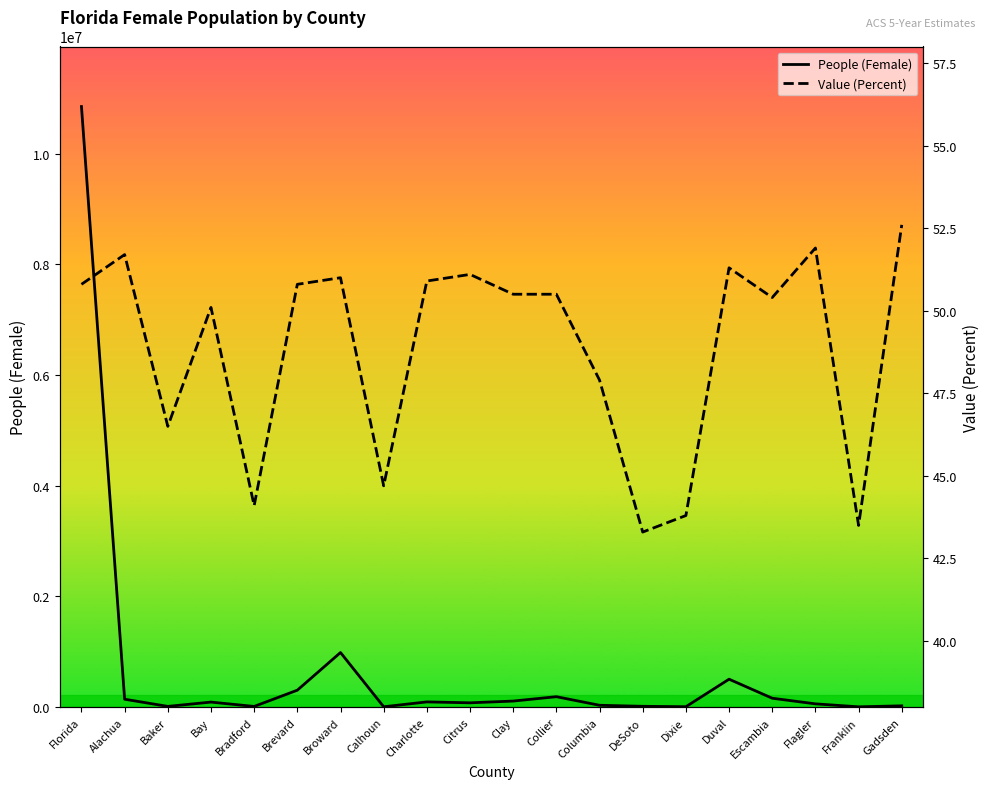

At how many categories does at least one series exceed 4617078?

1